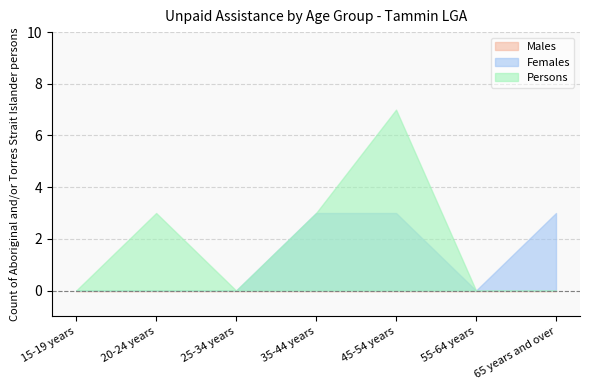

What is the maximum value shown in the chart?

7